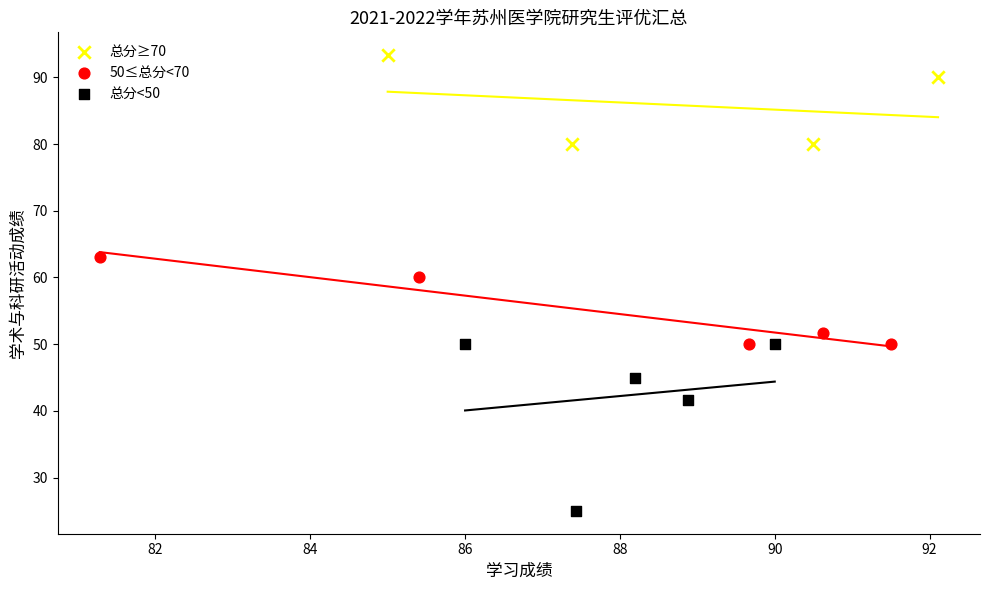

Which series has the widest spread of Y values?

总分<50